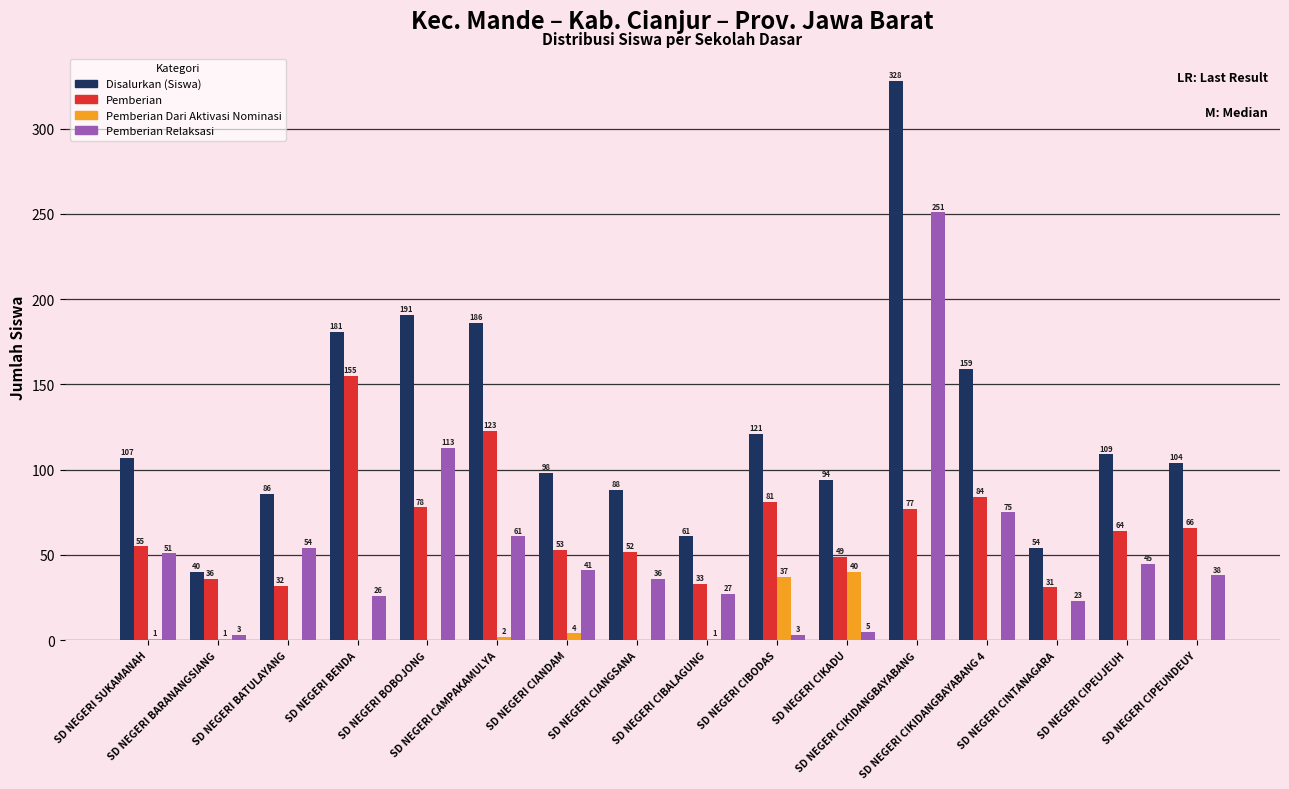

Reading left to right, what are all the values shown in this chart?

Disalurkan (Siswa): 107	40	86	181	191	186	98	88	61	121	94	328	159	54	109	104
Pemberian: 55	36	32	155	78	123	53	52	33	81	49	77	84	31	64	66
Pemberian Dari Aktivasi Nominasi: 1	1	0	0	0	2	4	0	1	37	40	0	0	0	0	0
Pemberian Relaksasi: 51	3	54	26	113	61	41	36	27	3	5	251	75	23	45	38